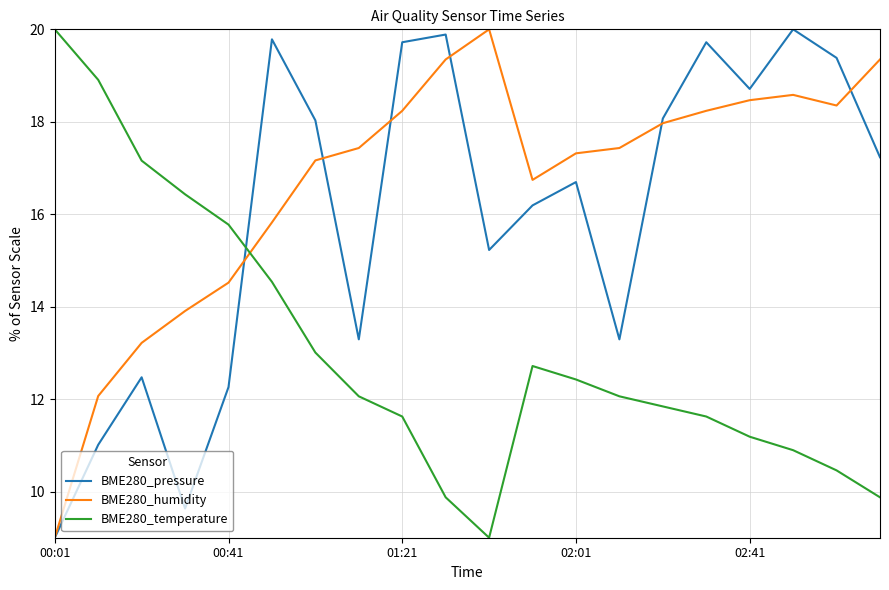

What is the maximum value for BME280_pressure?

20.0